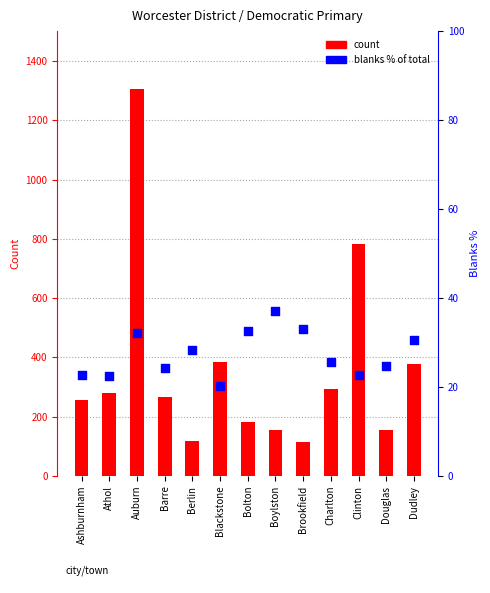

What is the total value across all series at Athol?

301.5